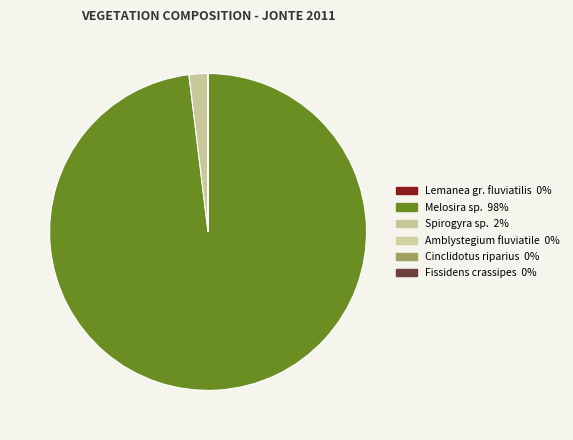

To the nearest percent, what is the difference between the largest and smallest slice percentages?

98%